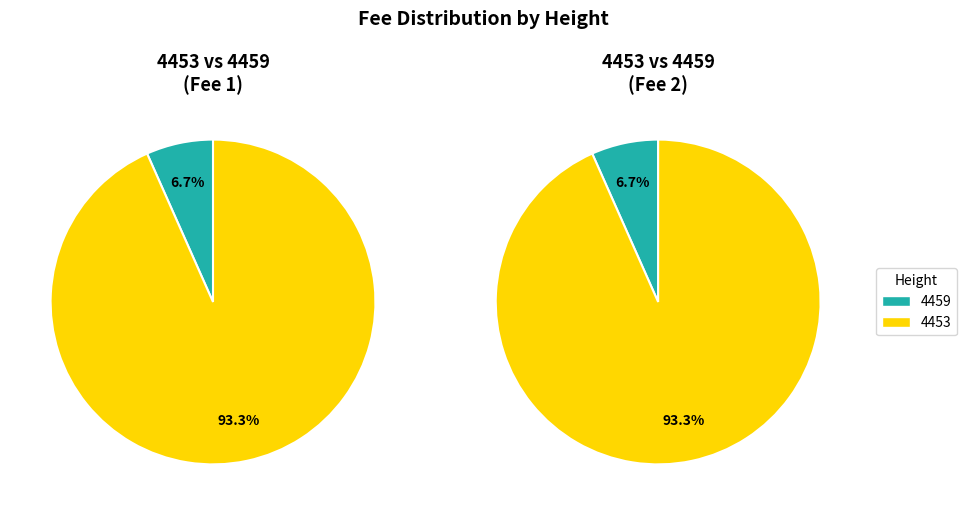

True or false: 4459 accounts for 7% of the total.

True